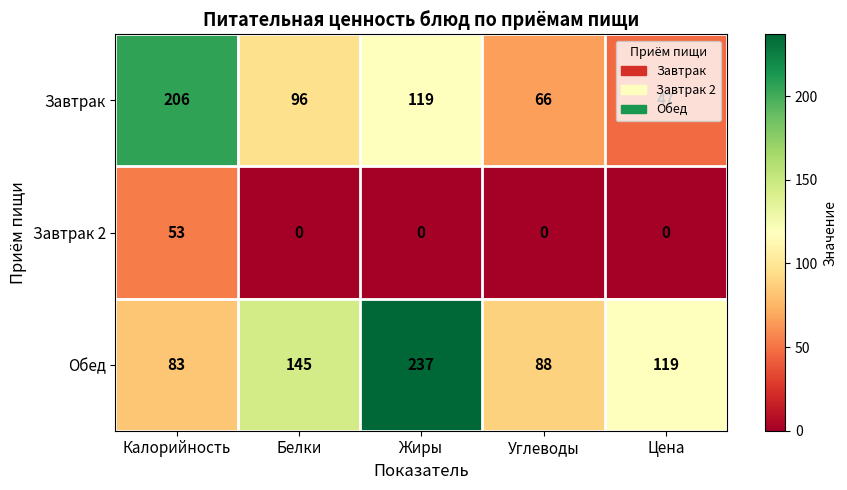

At which label does Обед reach its minimum?

Калорийность